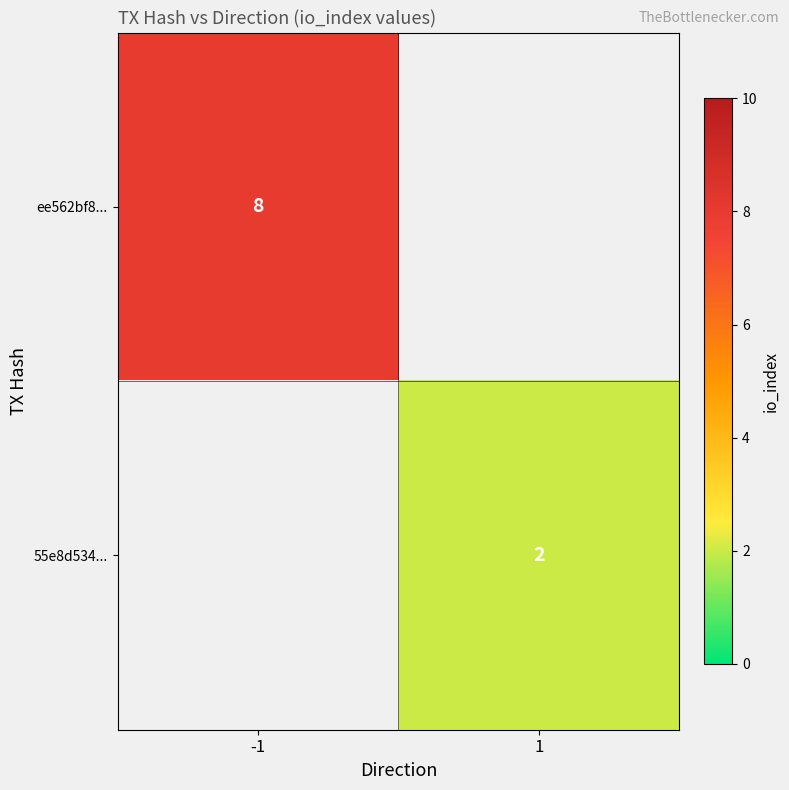

True or false: 55e8d534... has a value of 3 at 1.

False